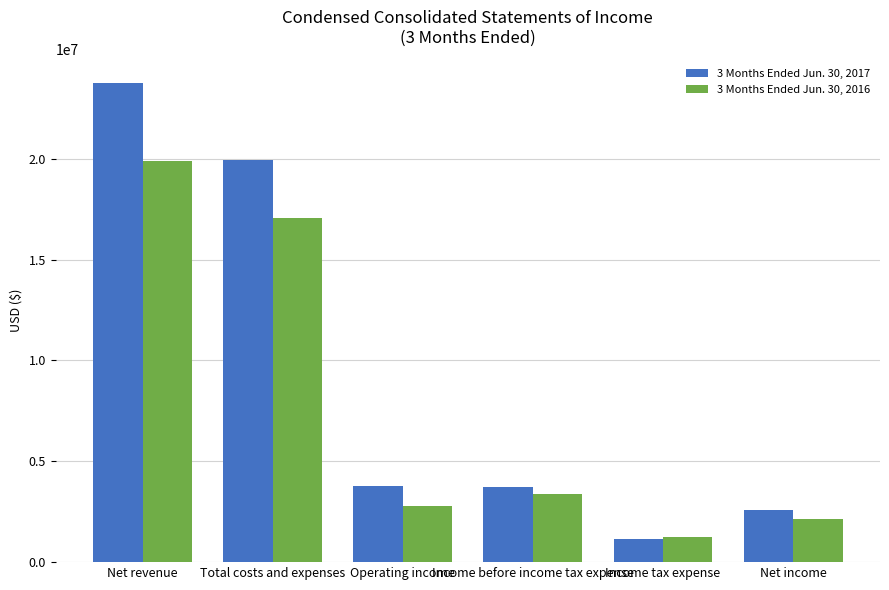

What is the value of the 3 Months Ended Jun. 30, 2016 bar at the 6th from the left?

2114000